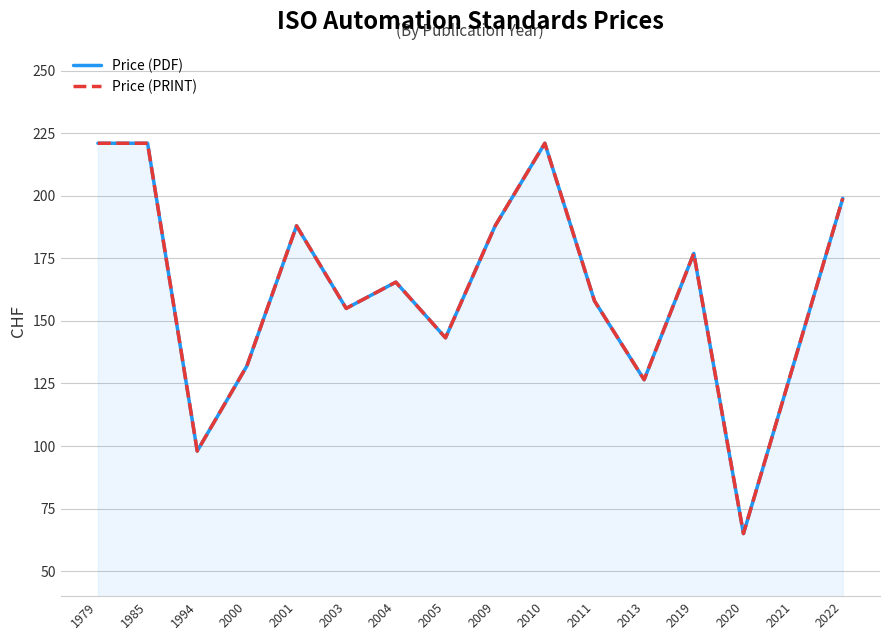

Reading left to right, transcribe all the data shown in this chart.

Price (PDF): 221.0	221.0	98.0	132.0	188.0	155.0	165.5	143.2	188.0	221.0	158.0	126.5	177.0	65.0	132.0	199.0
Price (PRINT): 221.0	221.0	98.0	132.0	188.0	155.0	165.5	143.2	188.0	221.0	158.0	126.5	177.0	65.0	132.0	199.0